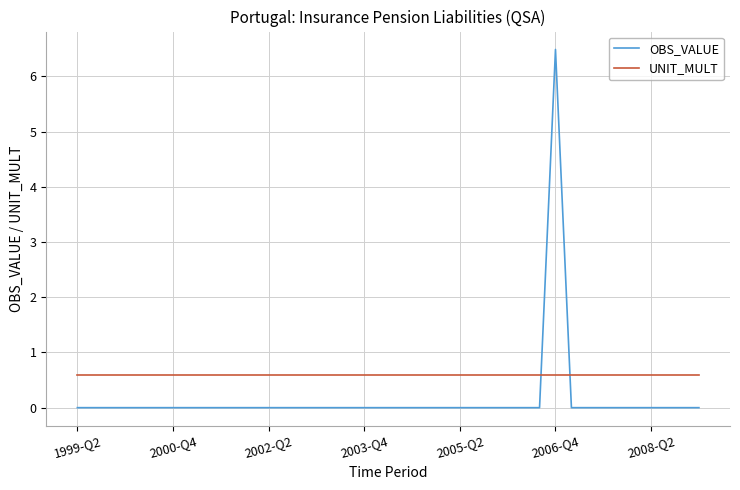

List the series in order of their overall mean, highest first.

UNIT_MULT, OBS_VALUE